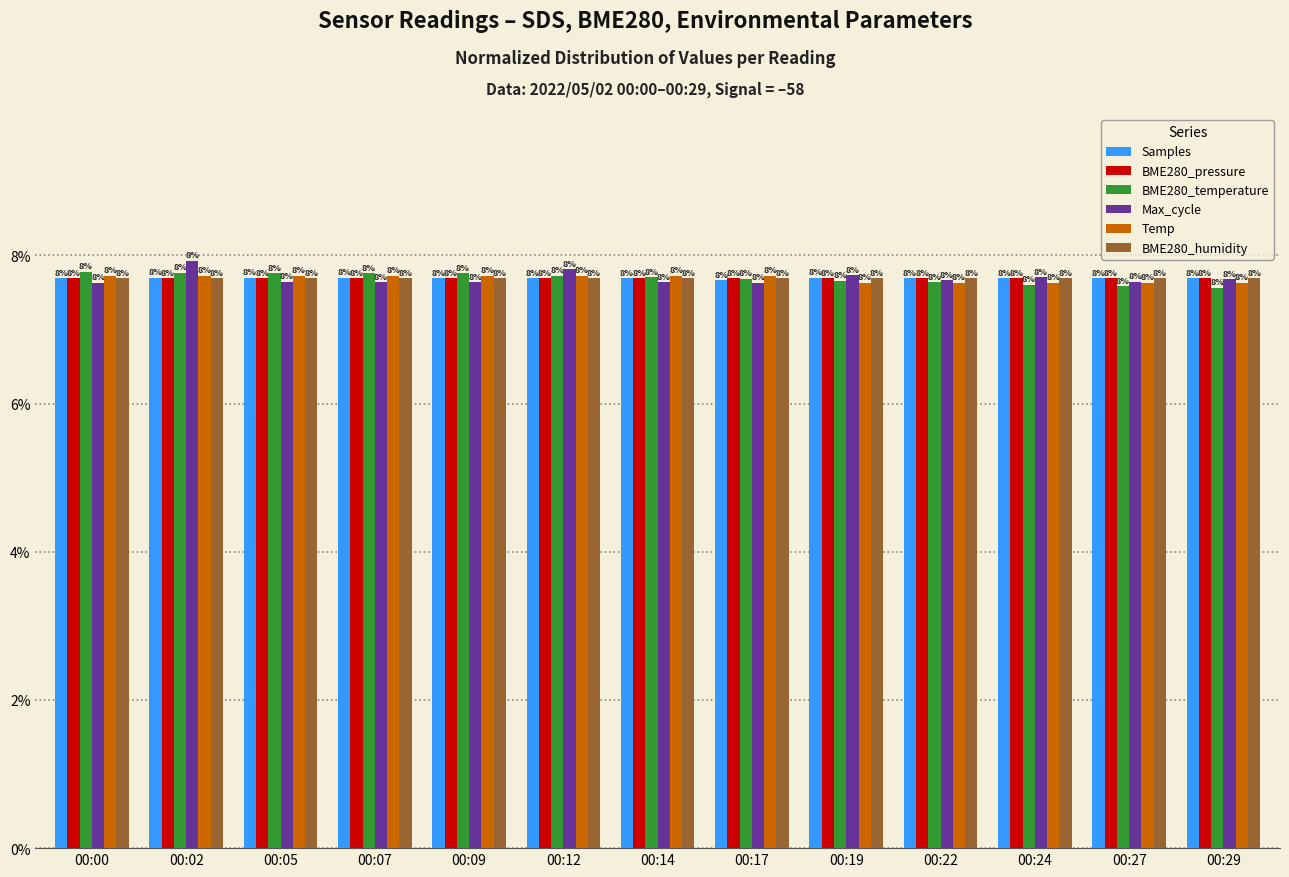

What are all the series names shown in the legend?

Samples, BME280_pressure, BME280_temperature, Max_cycle, Temp, BME280_humidity